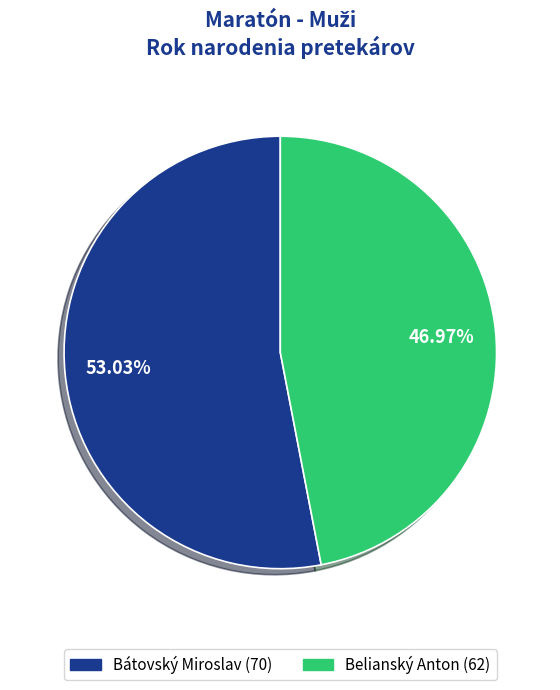

To the nearest percent, what is the difference between the Belianský Anton and Bátovský Miroslav slice percentages?

6%